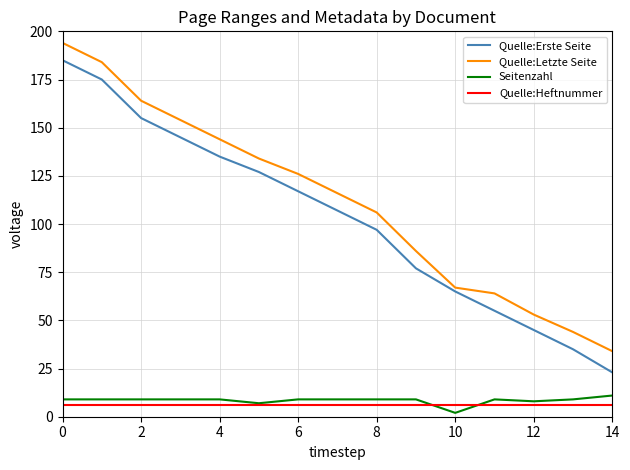

What are all the series names shown in the legend?

Quelle:Erste Seite, Quelle:Letzte Seite, Seitenzahl, Quelle:Heftnummer